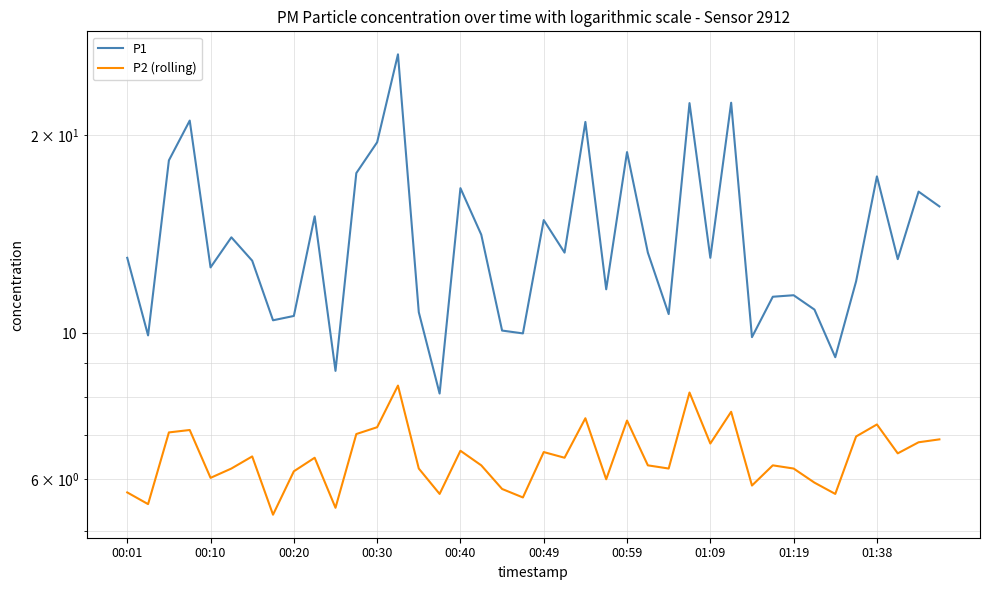

Is it true that P1 equals 17.3 at 01:38?

True